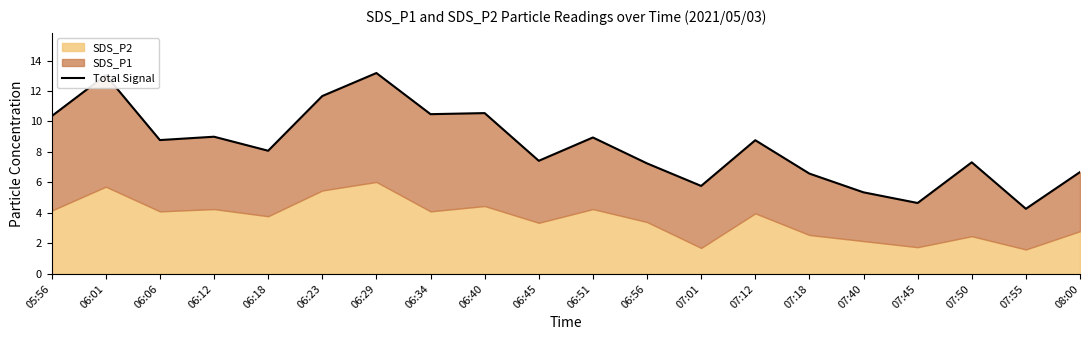

How many categories are shown in the chart?

20